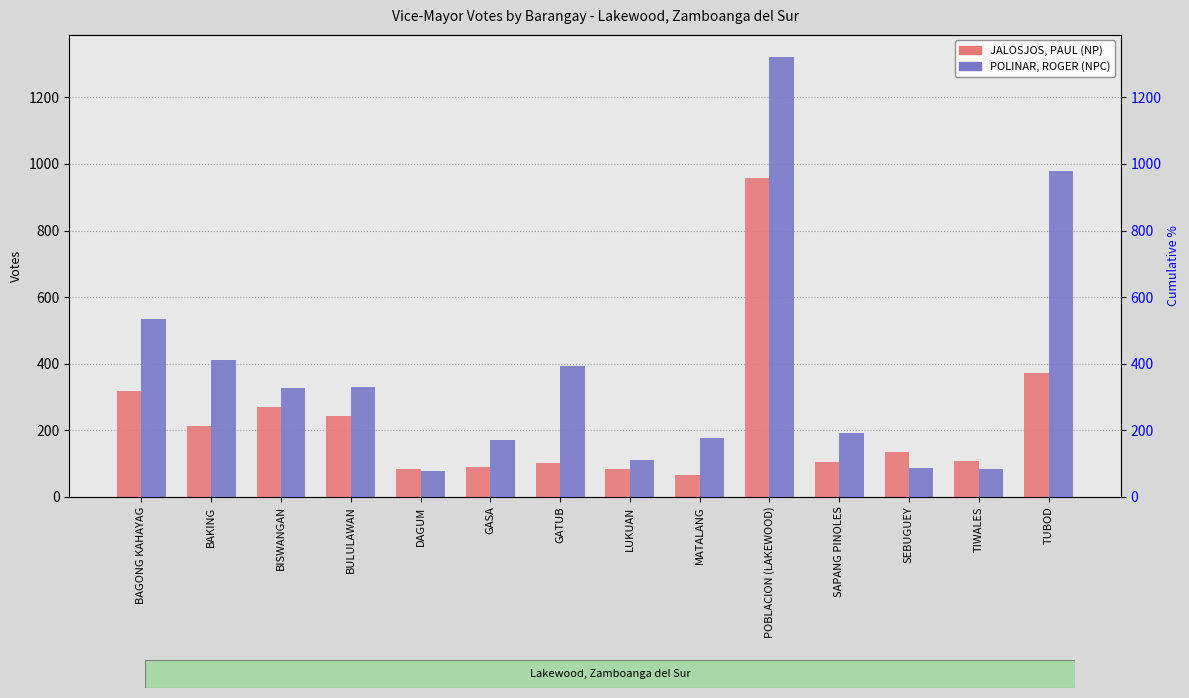

Which series has the widest spread of values?

POLINAR, ROGER (NPC)